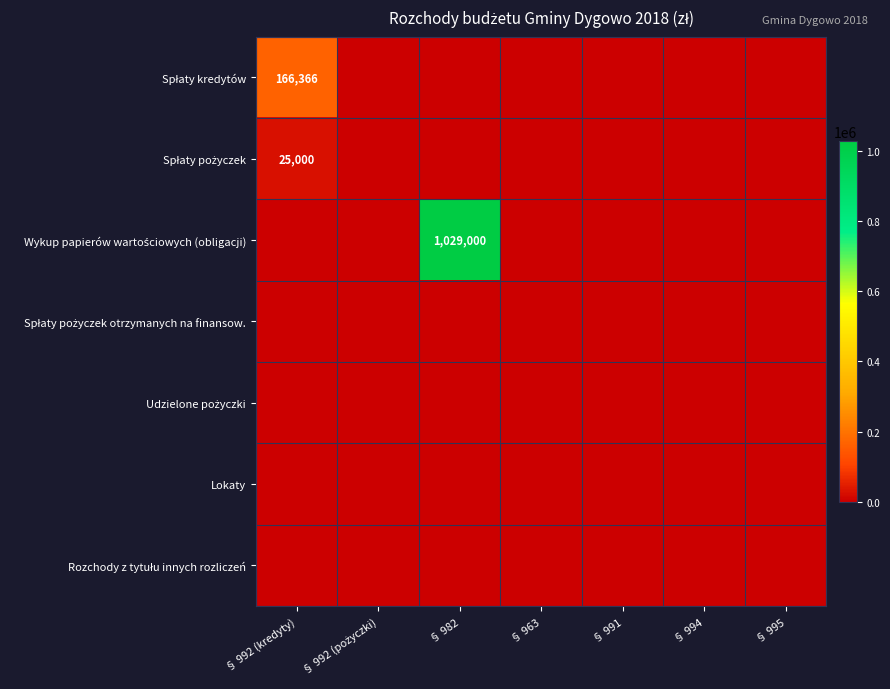

Is the value of Spłaty pożyczek at § 994 greater than the value of Spłaty kredytów at § 991?

No